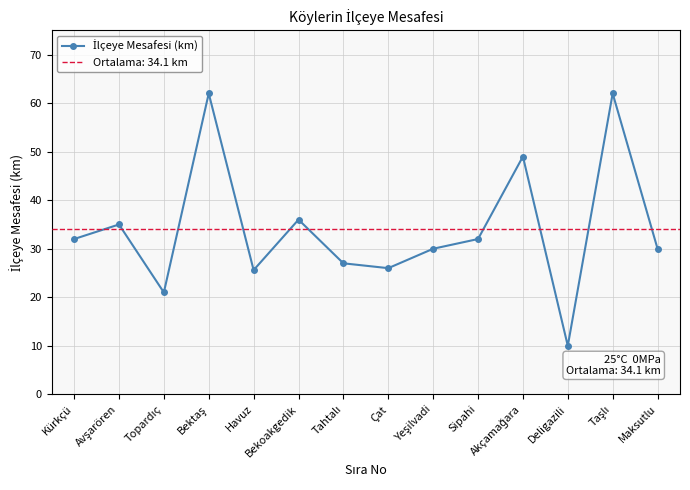

What is the sum of all values?

477.6